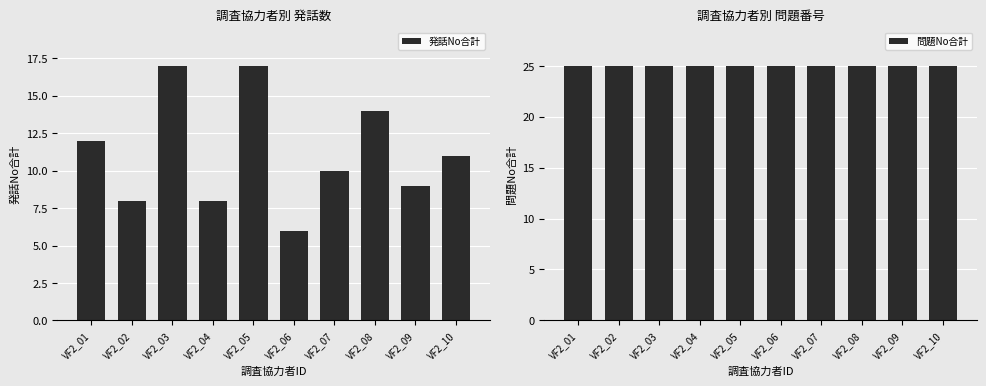

Which series has the largest range (max minus min)?

発話No合計